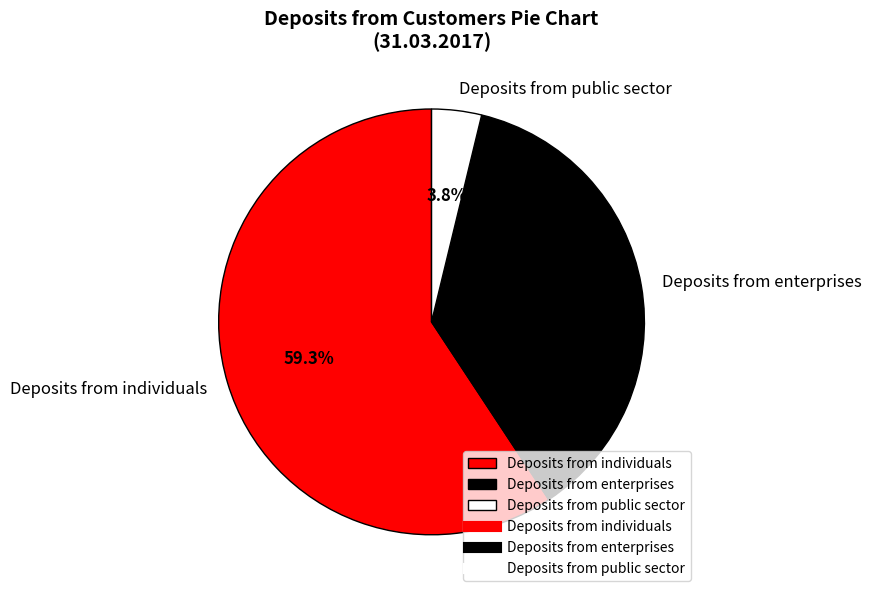

What is the ratio of the value at Deposits from public sector to the value at Deposits from enterprises?

0.1